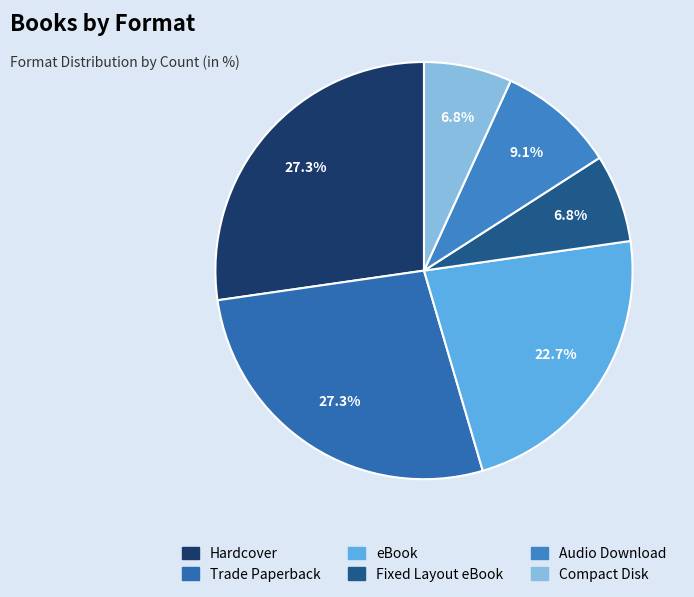

To the nearest percent, what is the difference between the largest and smallest slice percentages?

20%